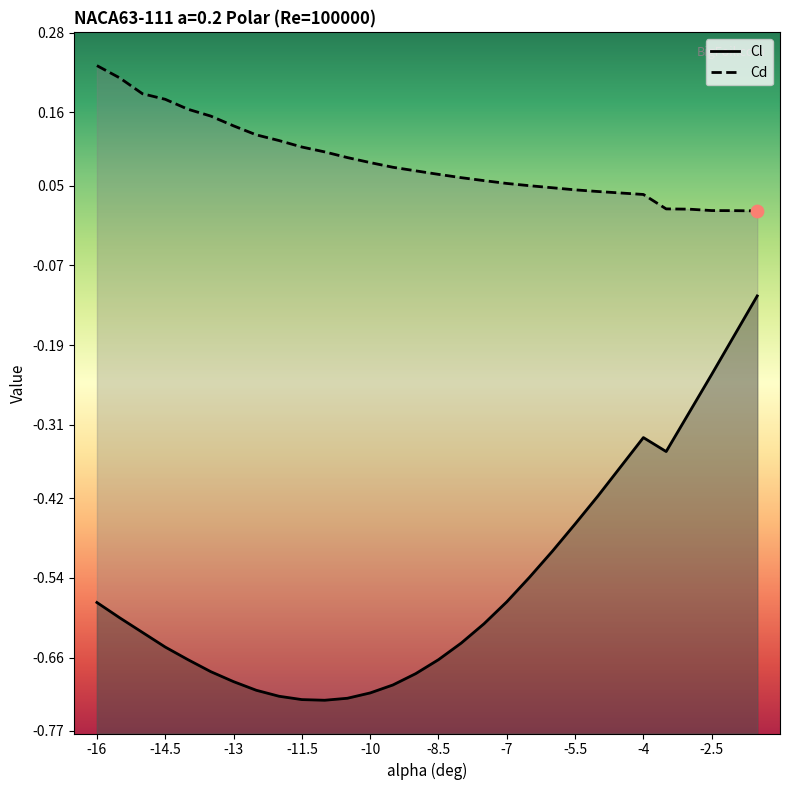

At how many categories does at least one series exceed 0?

30